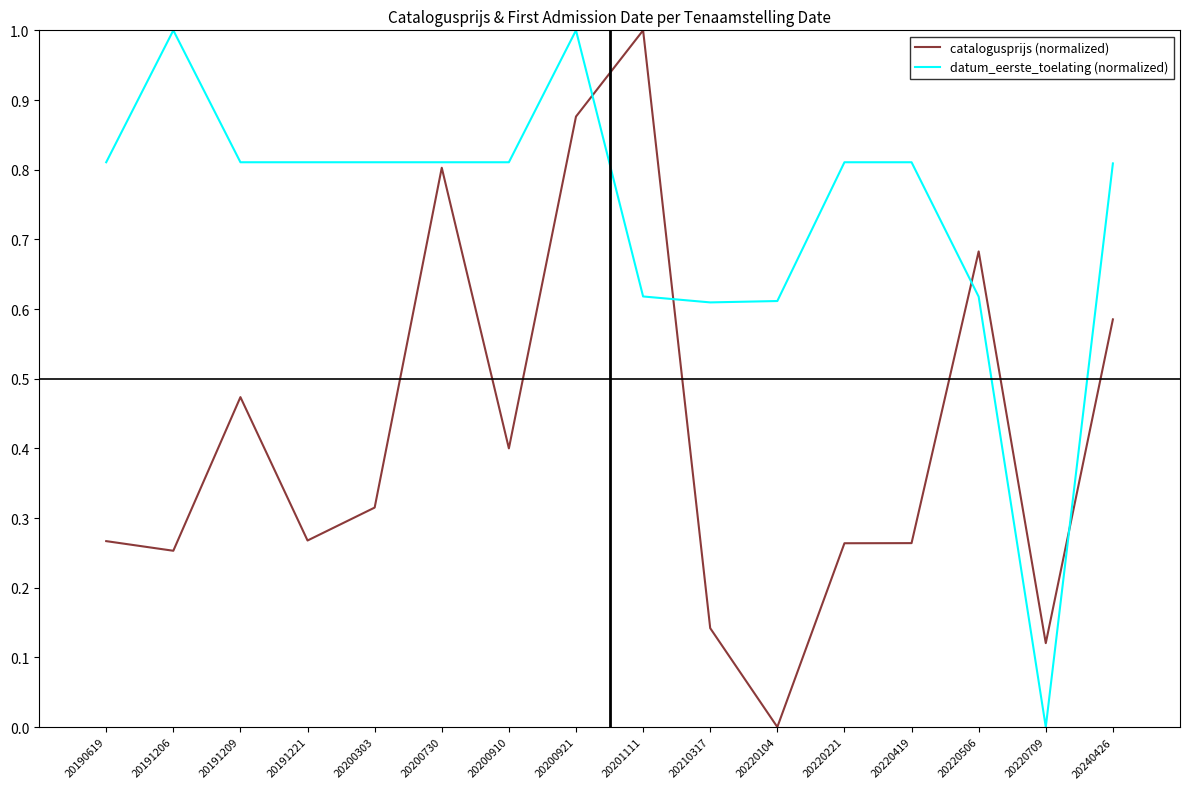

The value of datum_eerste_toelating (normalized) at 20191209 is 0.8. True or false?

True